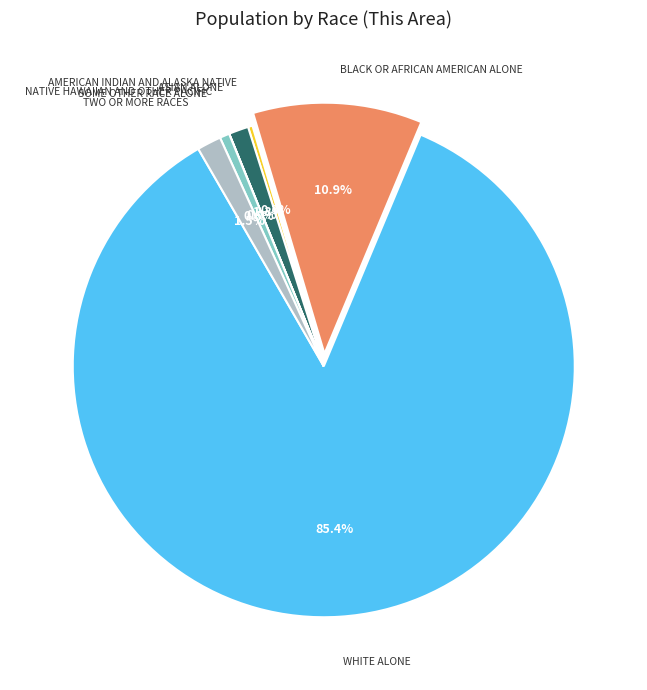

Is there any slice that represents more than half of the pie?

Yes